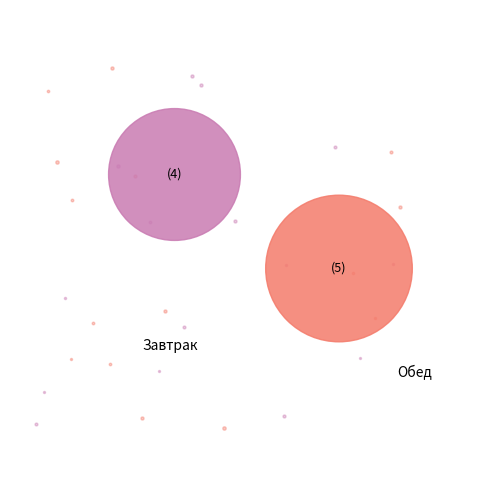

Which slice is the largest?

Обед